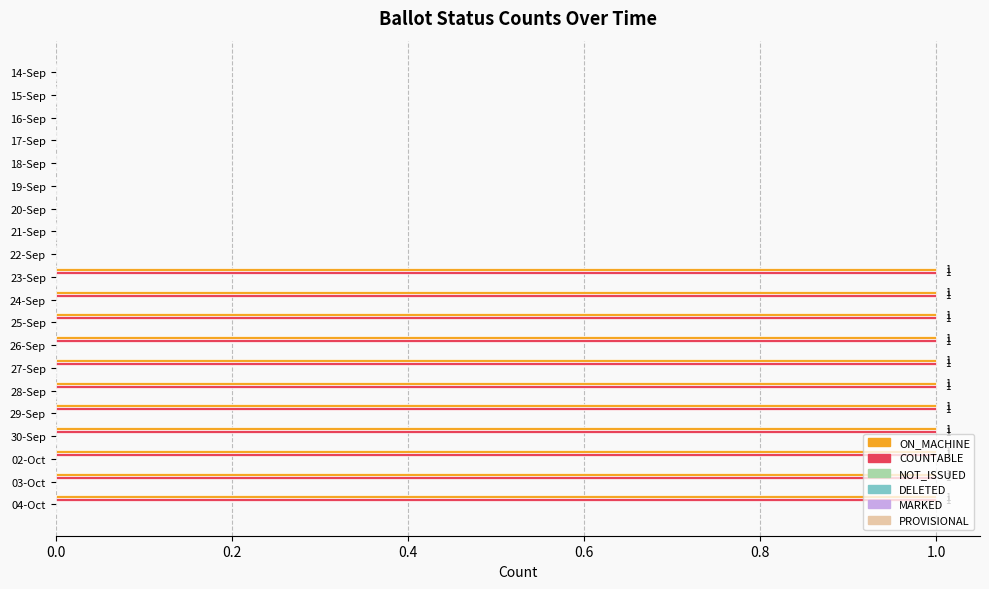

How many ON_MACHINE values are between 0 and 1?

20